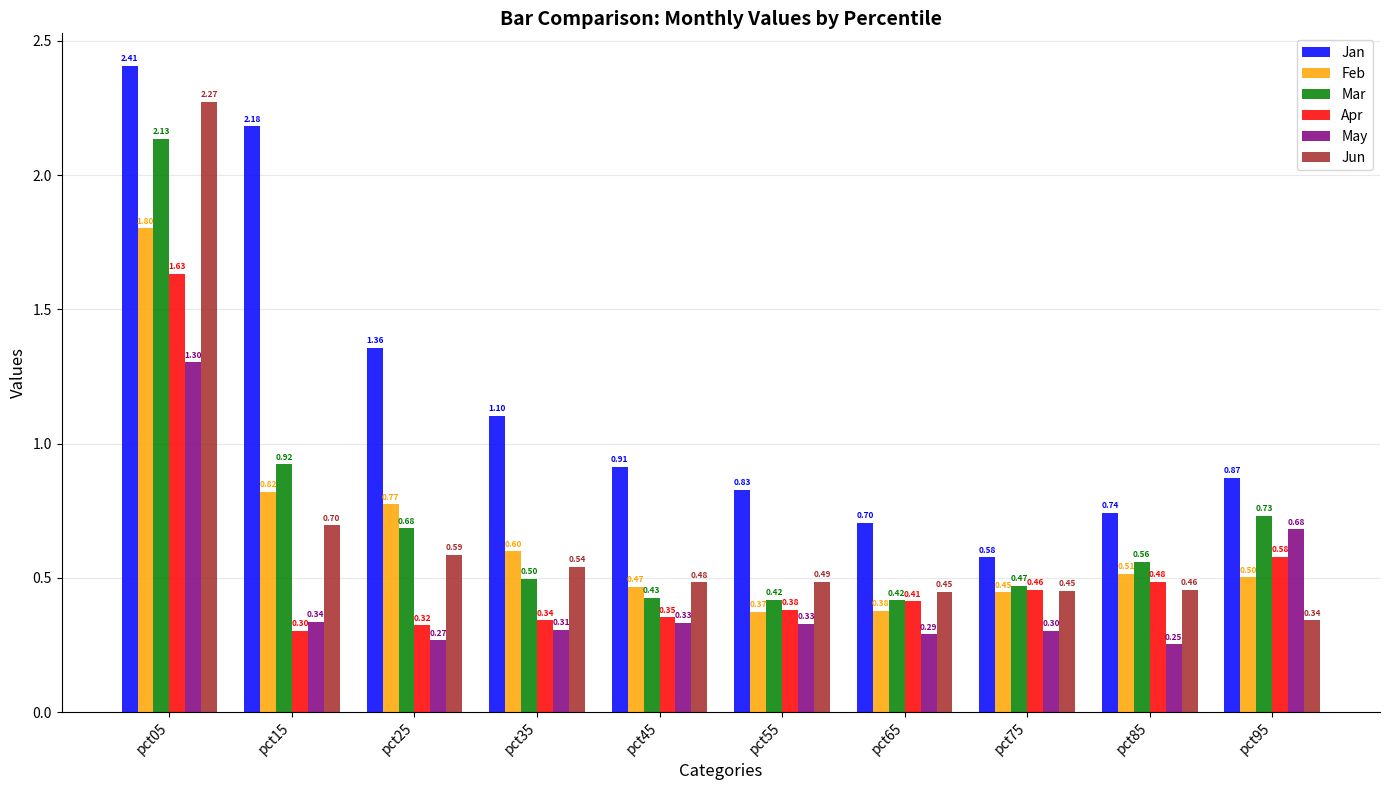

At pct45, list the series in order from smallest to largest.

May, Apr, Mar, Feb, Jun, Jan